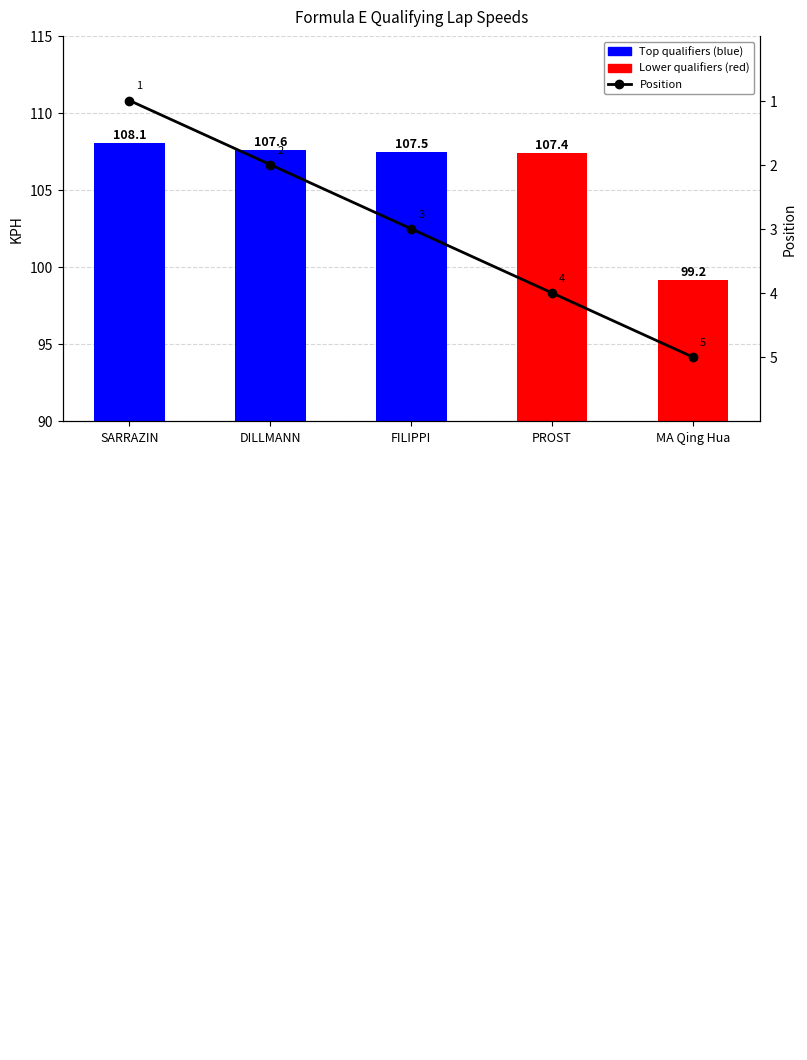

How many data points in Position are above 3?

2